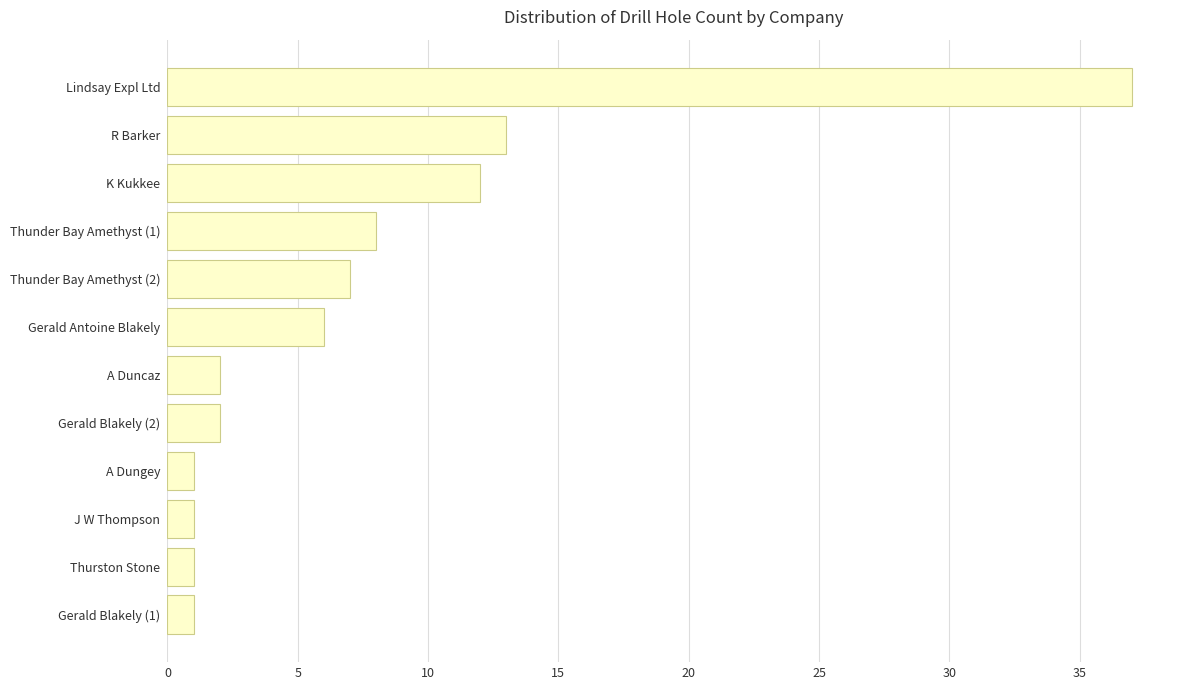

At which label is the value closest to 19?

R Barker